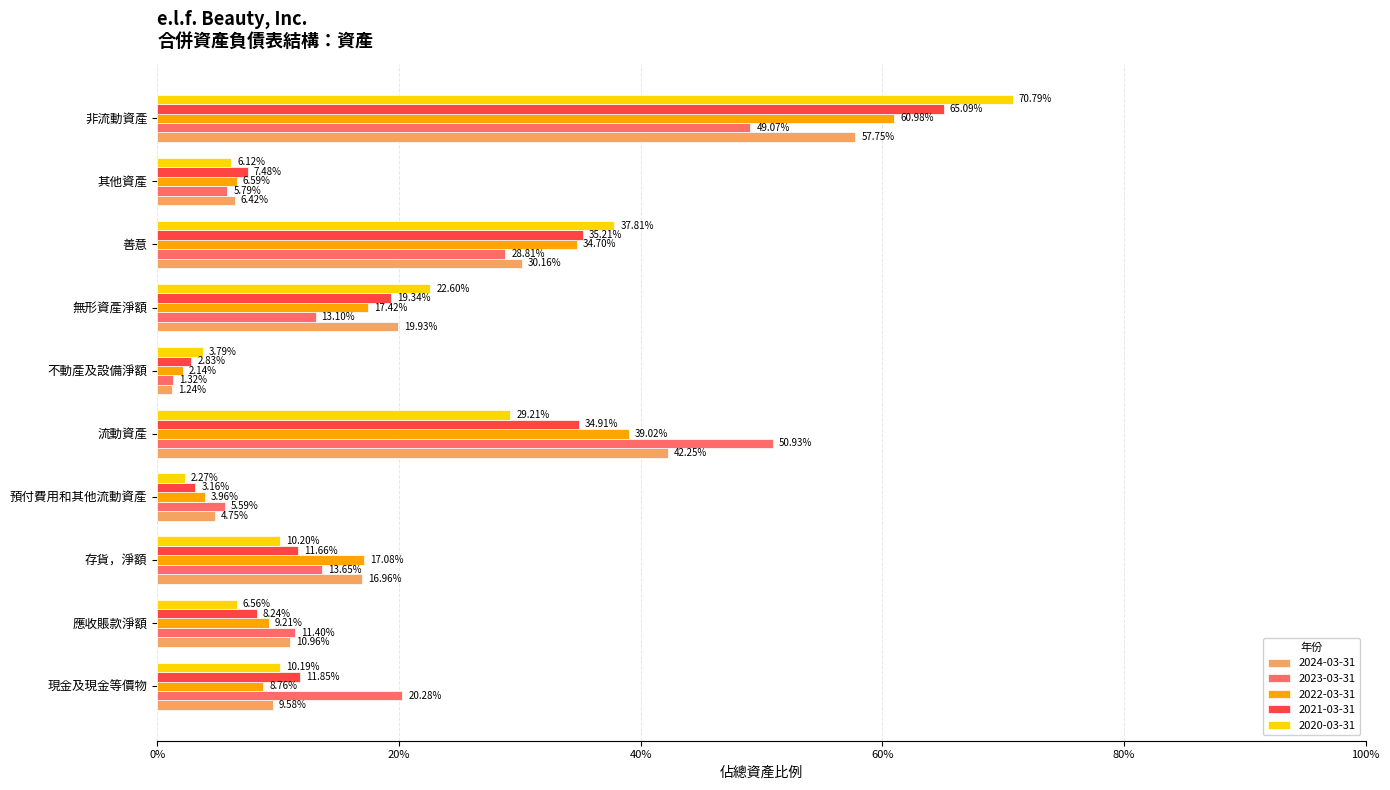

What is the average value of the 2021-03-31 series?

0.2